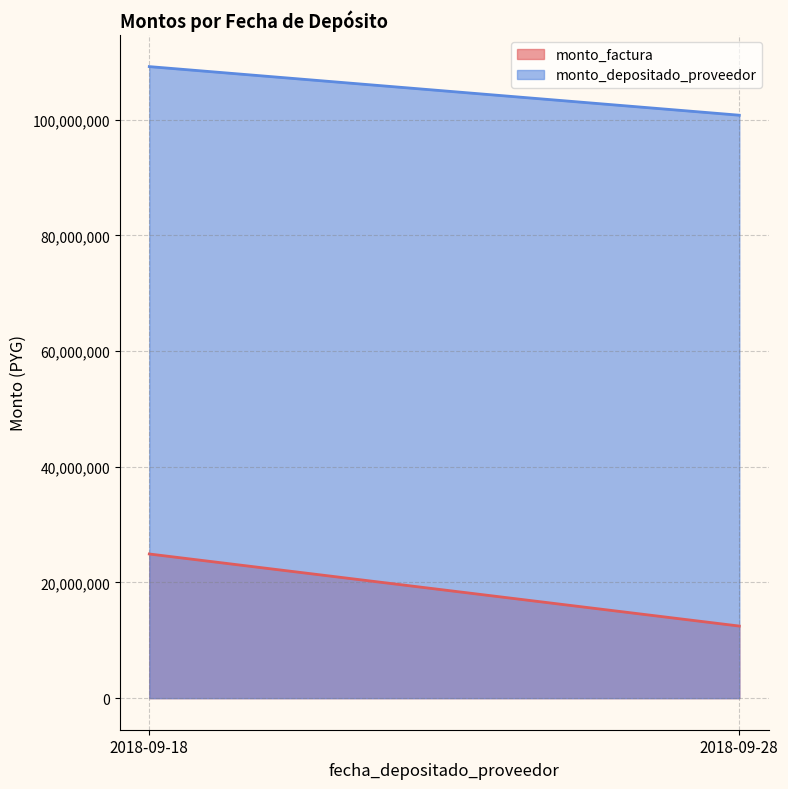

The value of monto_factura at 2018-09-18 is 24927218. True or false?

True